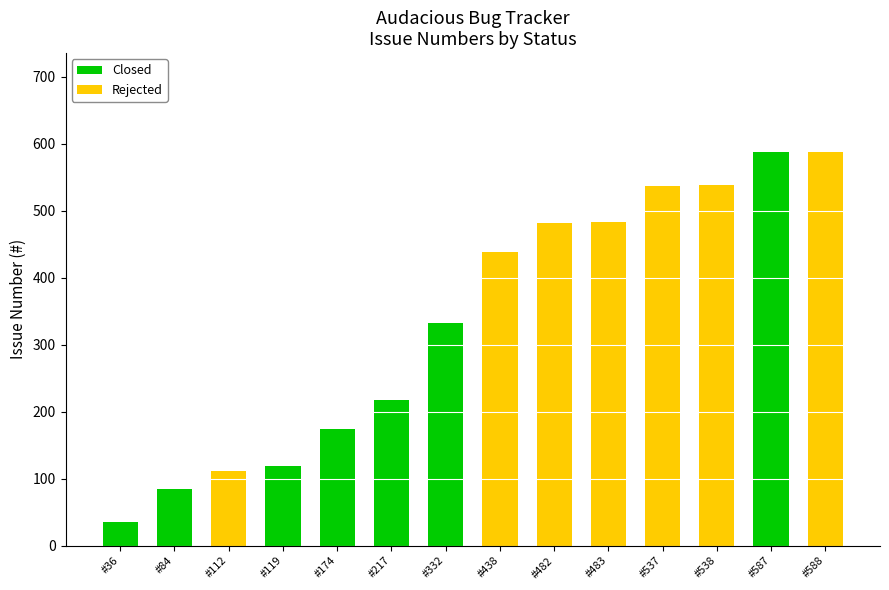

True or false: Closed has a value of 174 at #174.

True